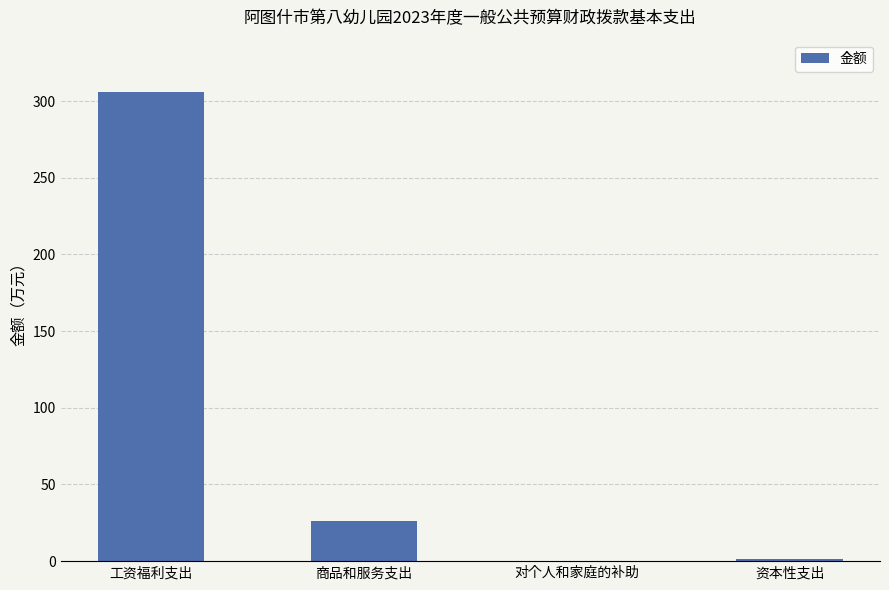

What is the sum of all values?

333.2